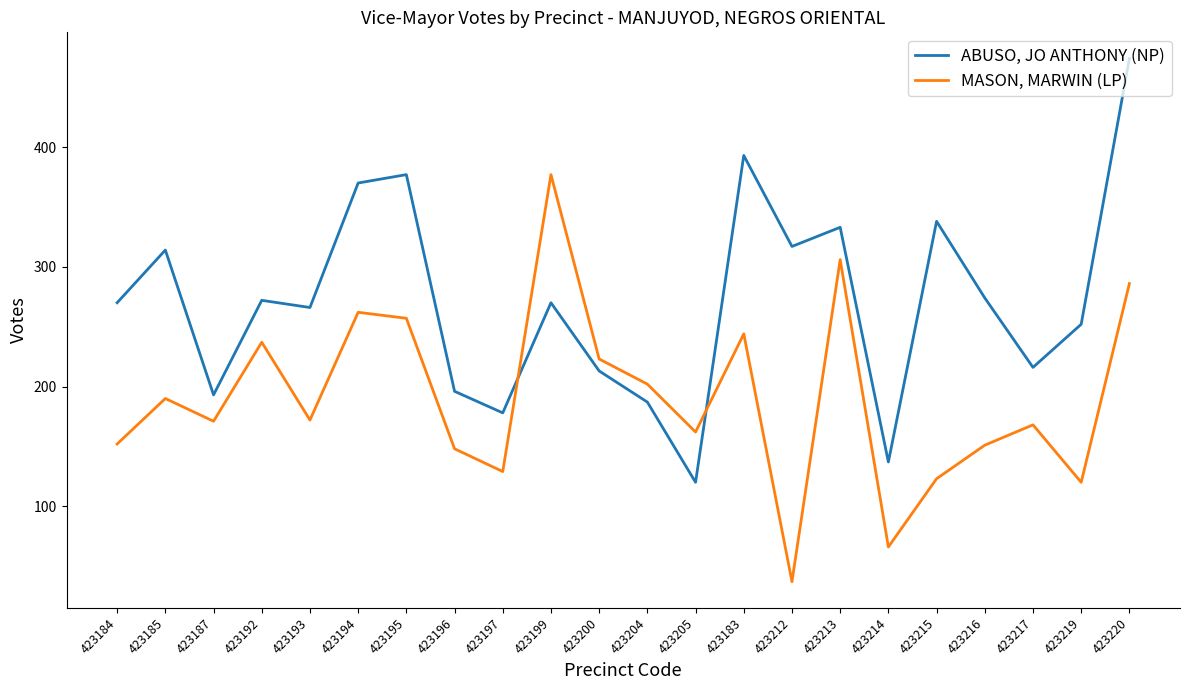

After their last crossing, which series has the higher values: ABUSO, JO ANTHONY (NP) or MASON, MARWIN (LP)?

ABUSO, JO ANTHONY (NP)